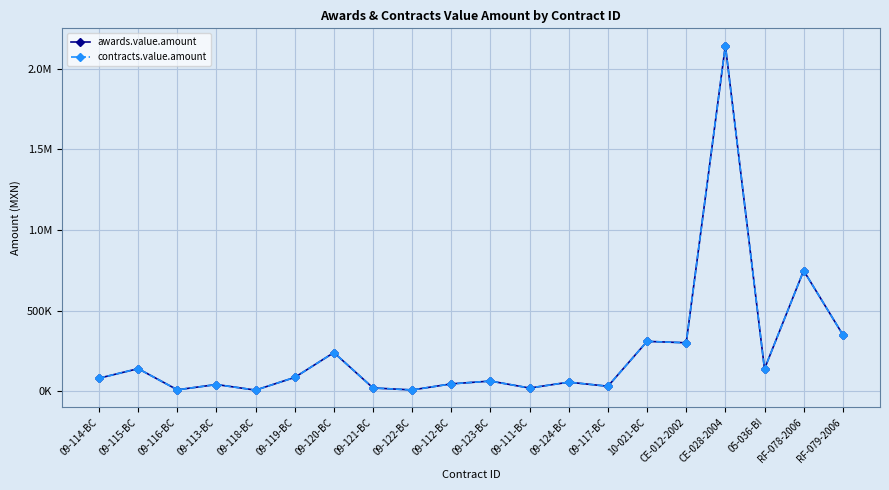

True or false: contracts.value.amount and awards.value.amount cross at least once.

False